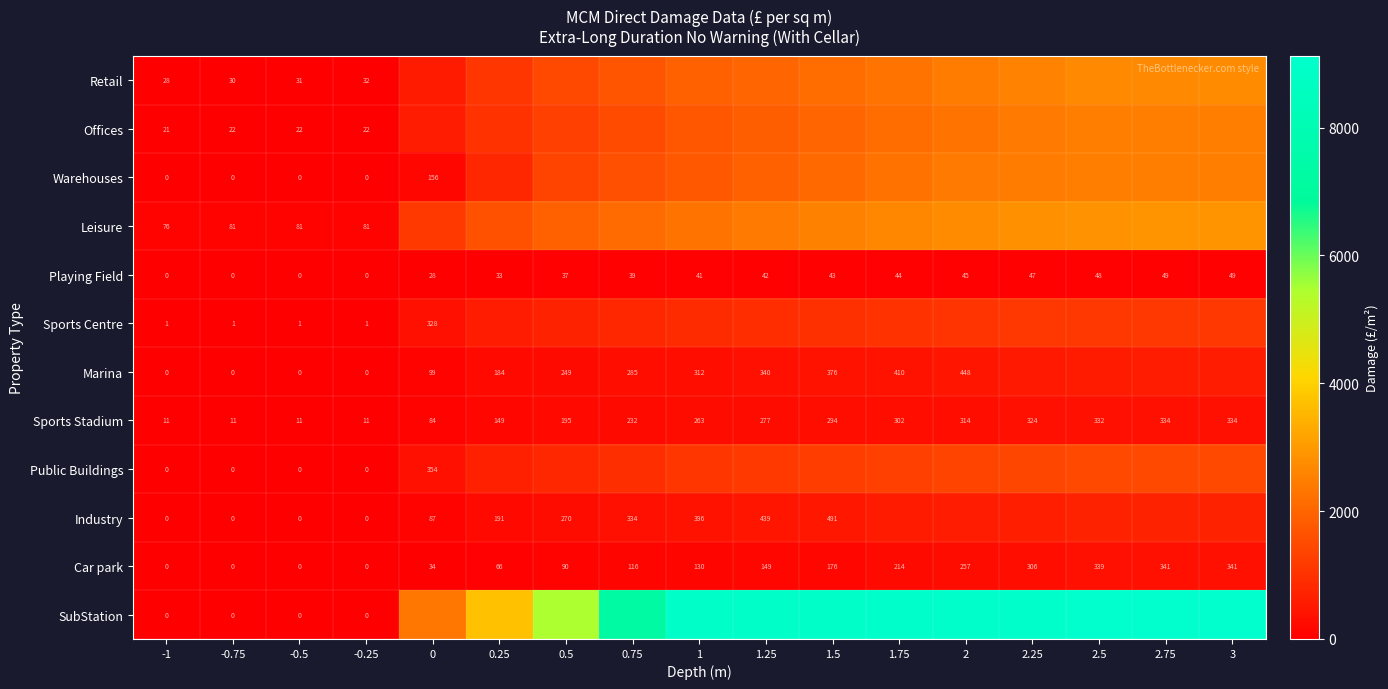

What is the sum of the Marina values at 1.5 and 1?

688